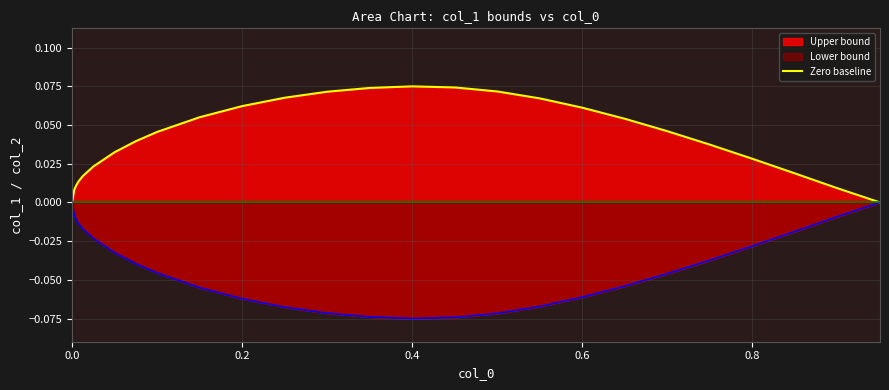

What is the value of the 11th point from the left?

0.1